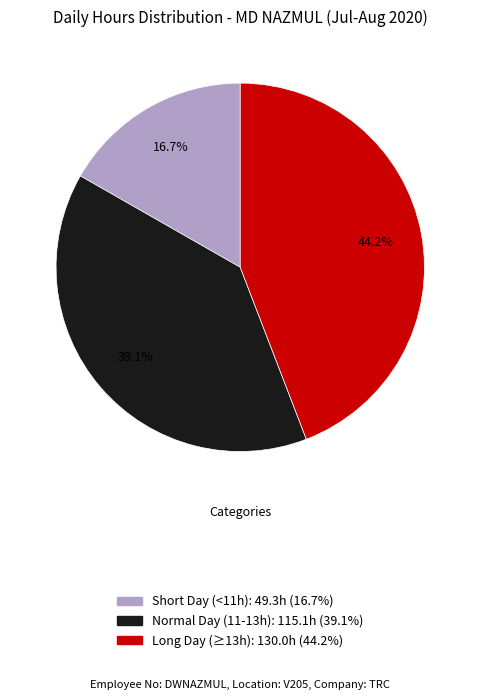

Is there a majority slice in this chart?

No